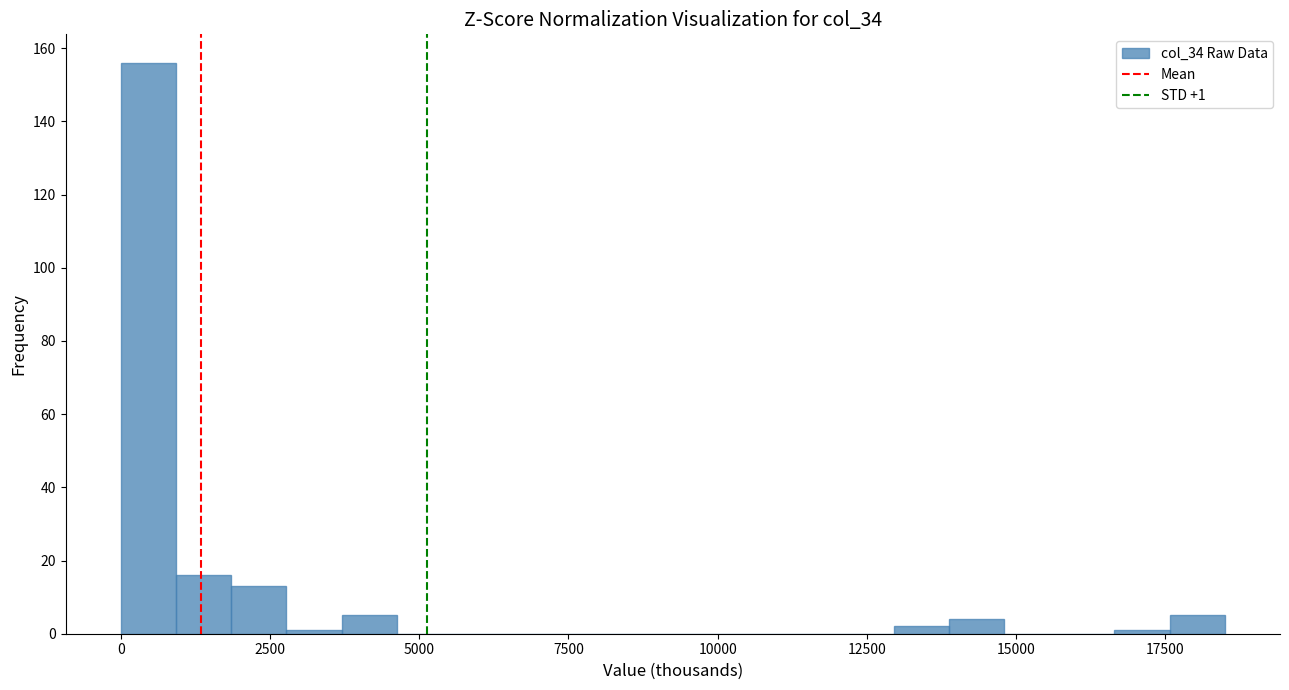

Read against the x-axis, roughly where is the centre of the tallest bar?

500